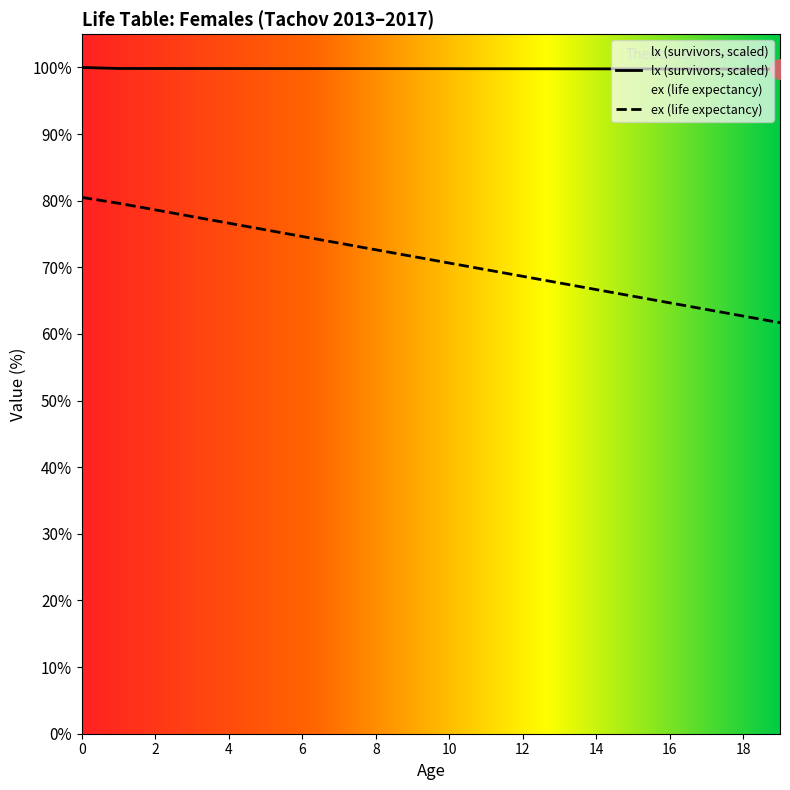

Which category has the lowest value across all series?

19